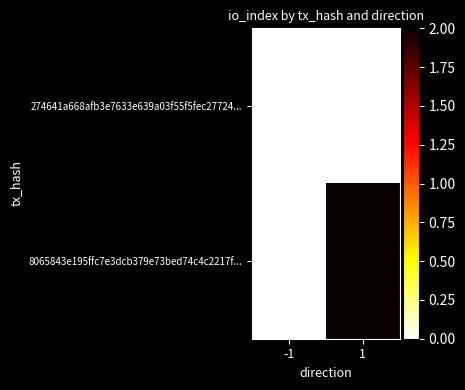

At which category is the sum across all series the highest?

1